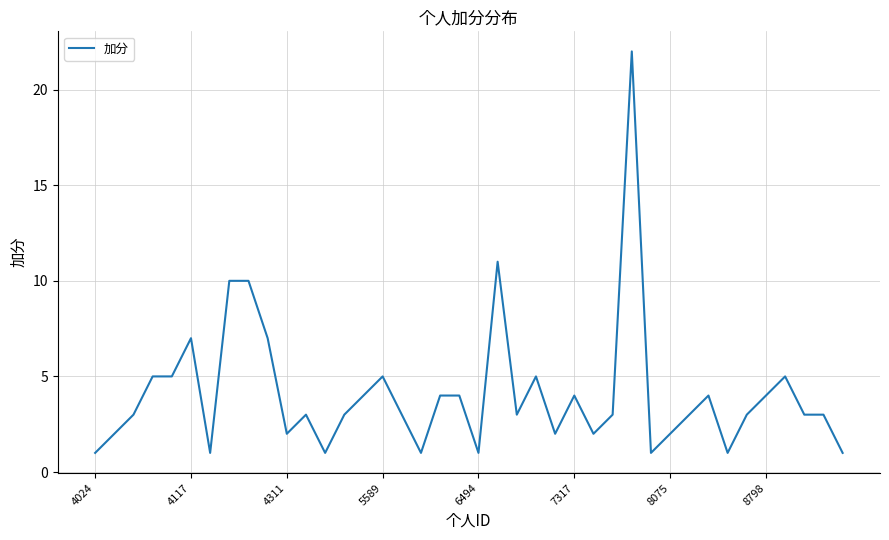

What is the difference between the maximum and minimum values?

21